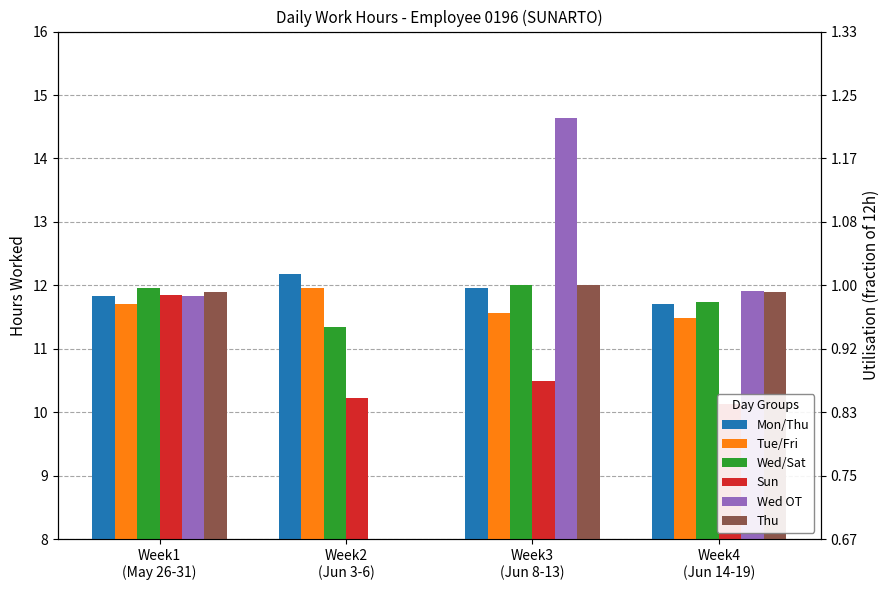

Which category has the lowest value in the Wed OT series?

Week2
(Jun 3-6)